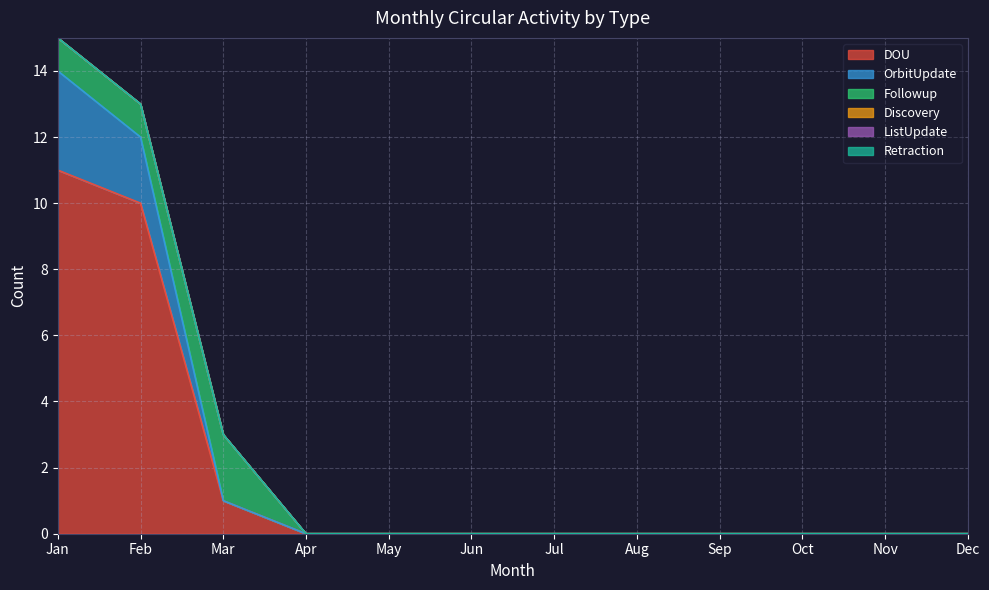

Is it true that DOU equals 0 at Jul?

True